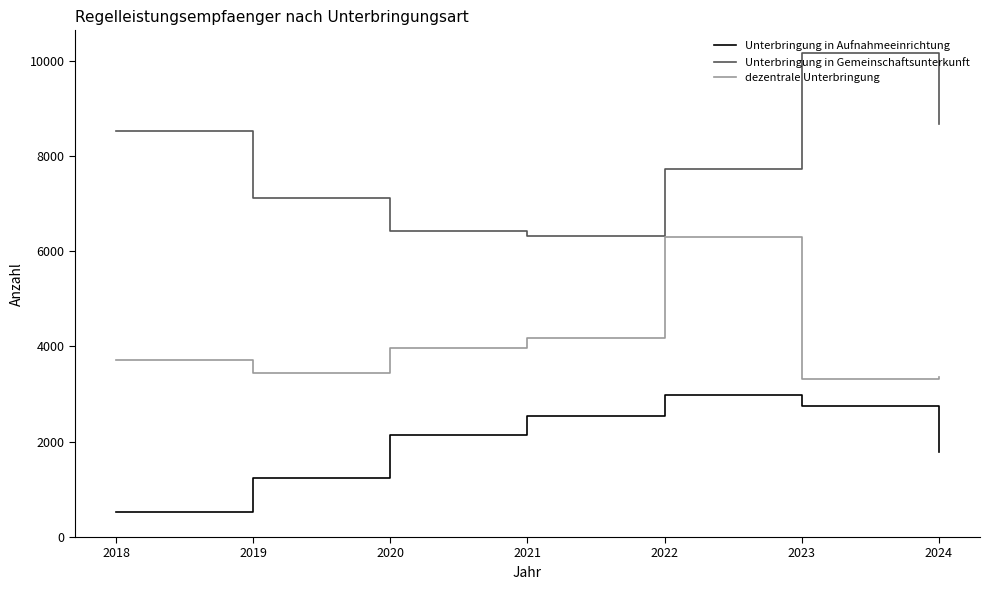

What is the sum of all dezentrale Unterbringung values?

28305